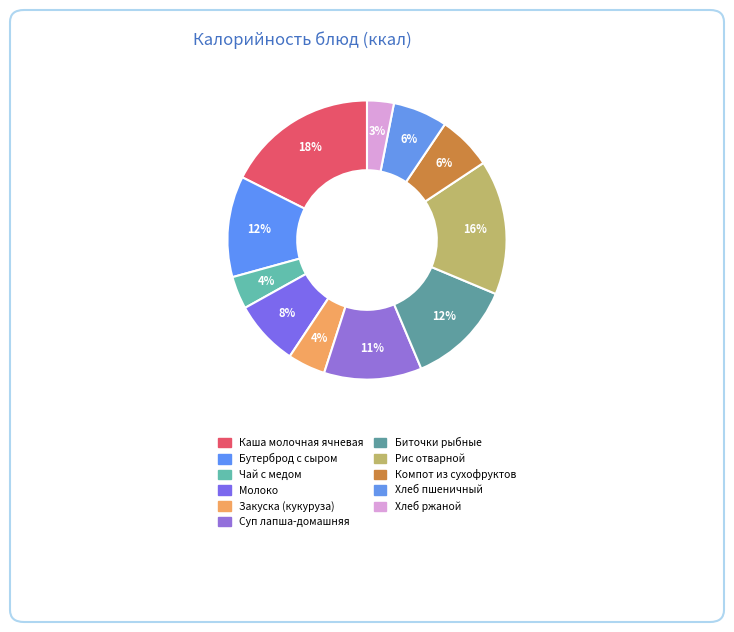

Which slice is the smallest?

Хлеб ржаной